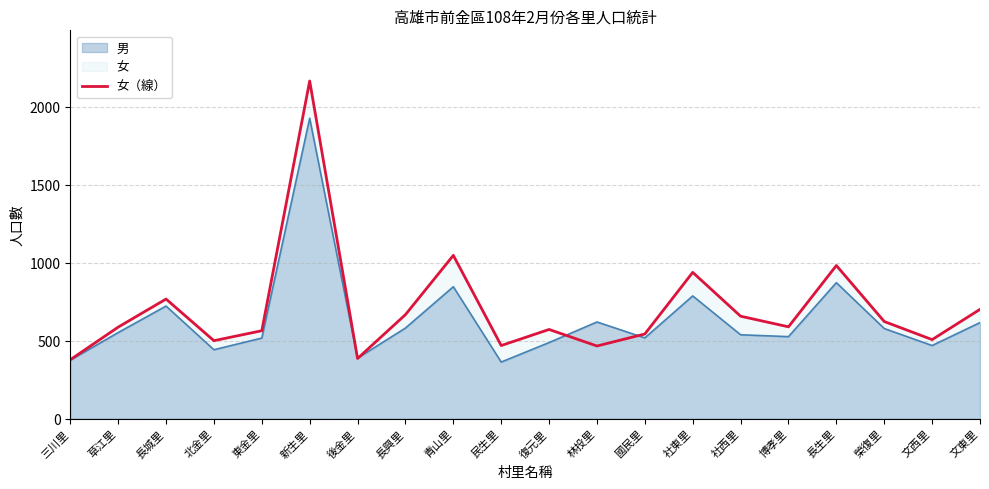

What is the value of the 7th point from the left?

386